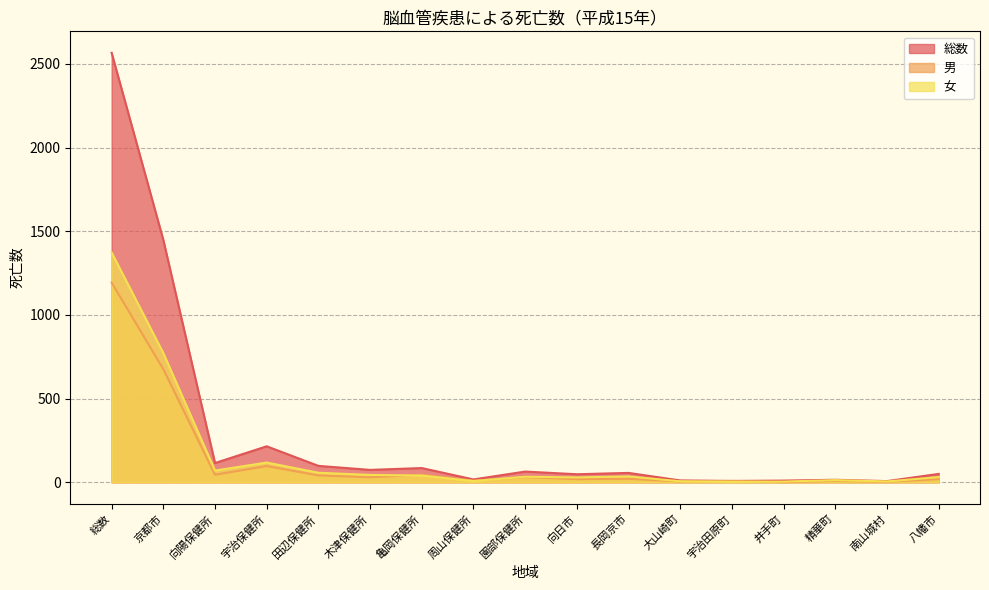

At which category does 総数 reach its first local peak?

宇治保健所